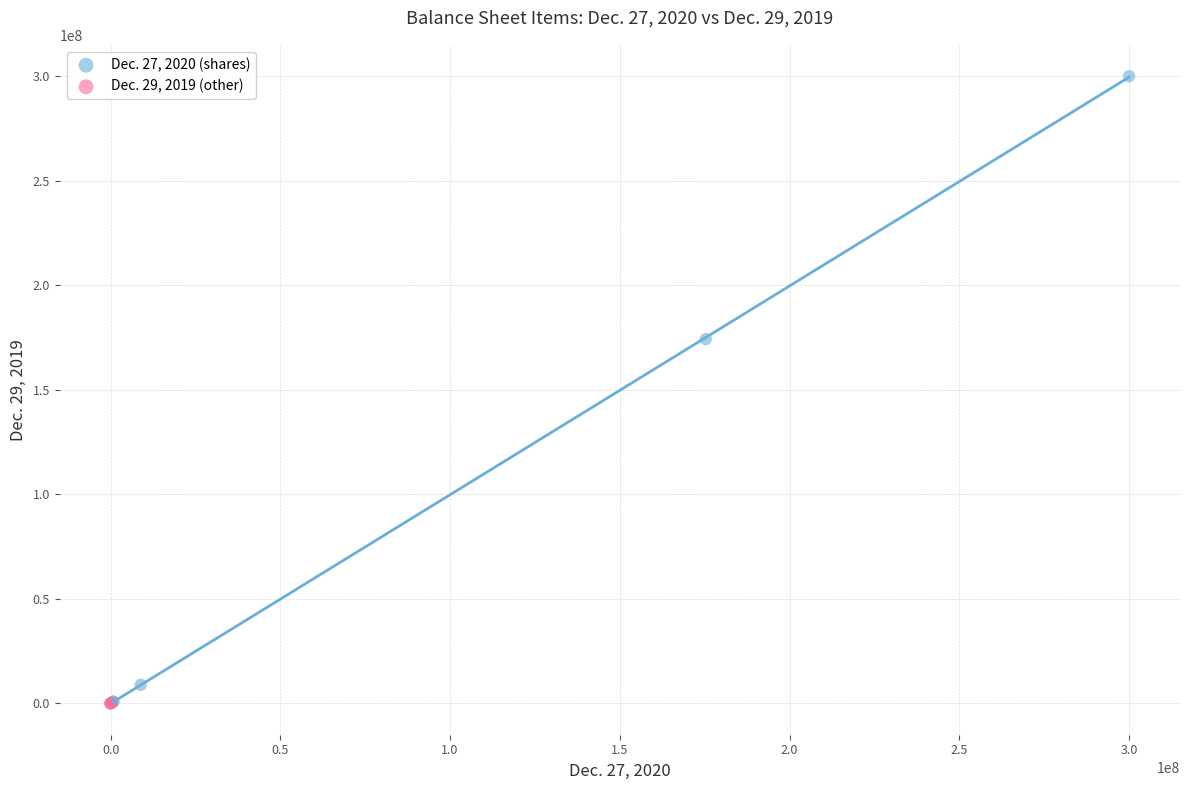

Which series reaches the maximum Y coordinate?

Dec. 27, 2020 (shares)